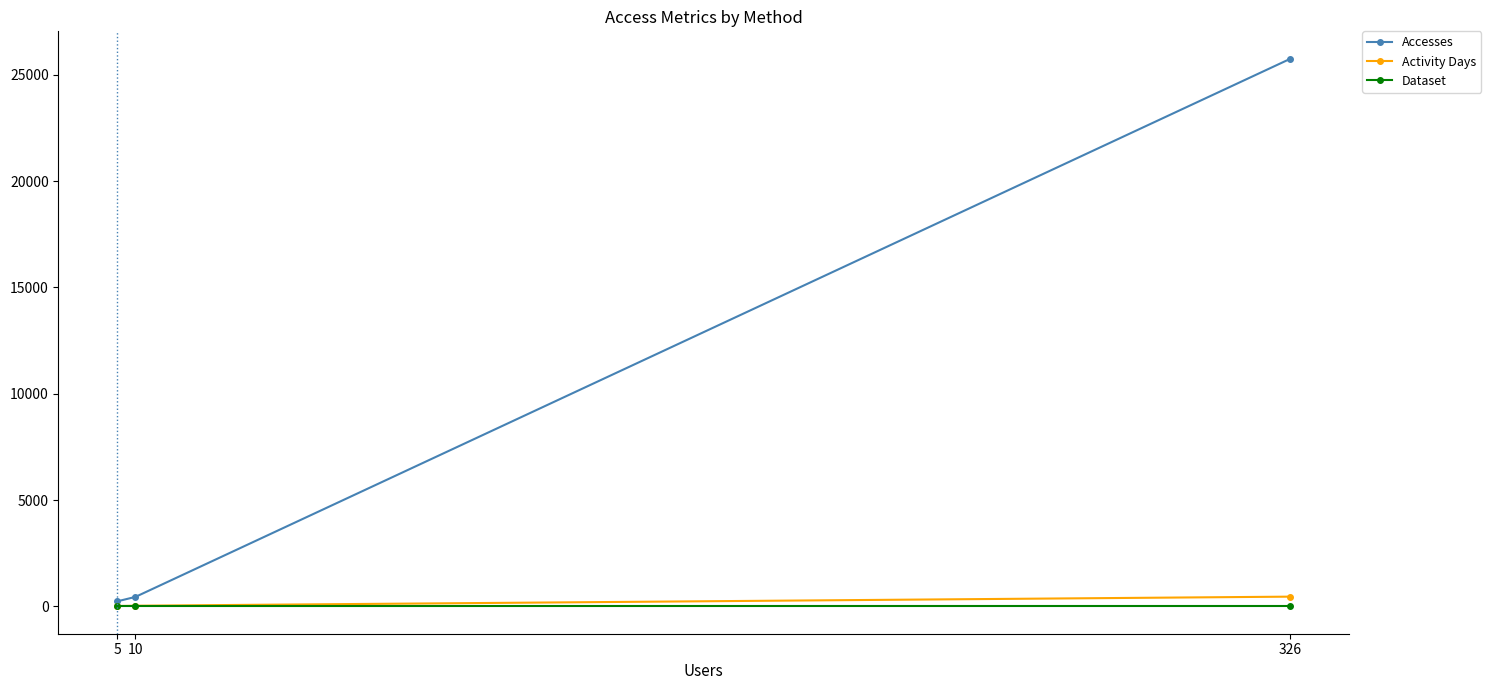

What is the total value across all series at 326?

26214